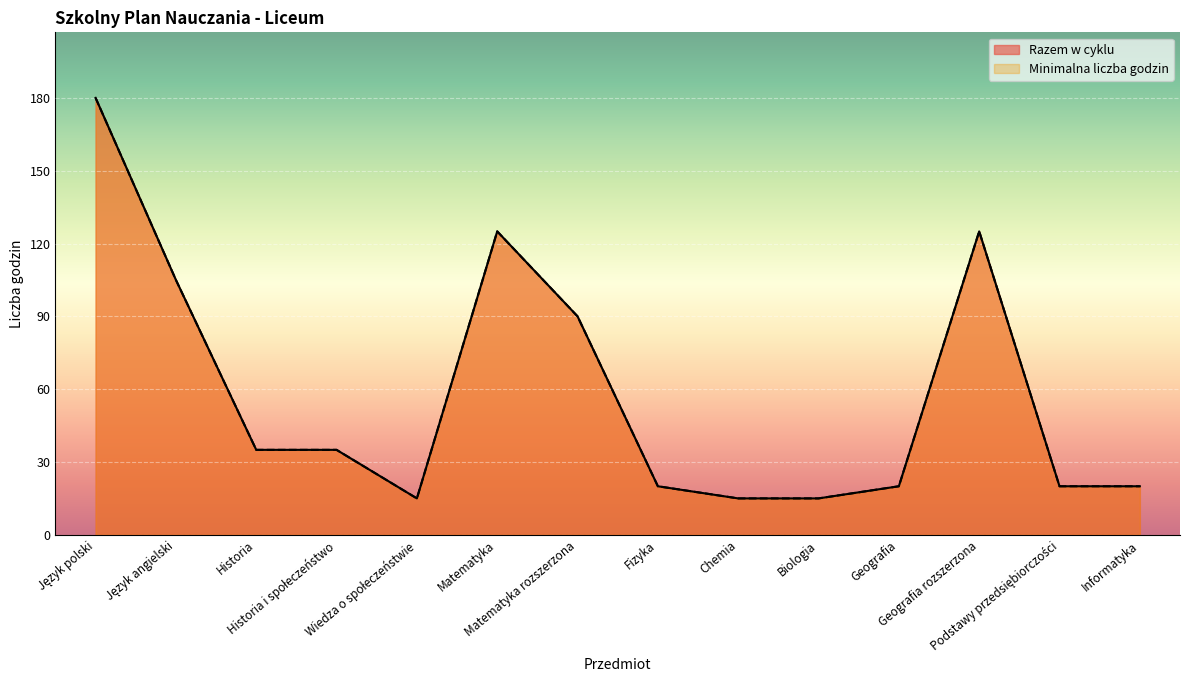

At which category is the sum across all series the highest?

Język polski